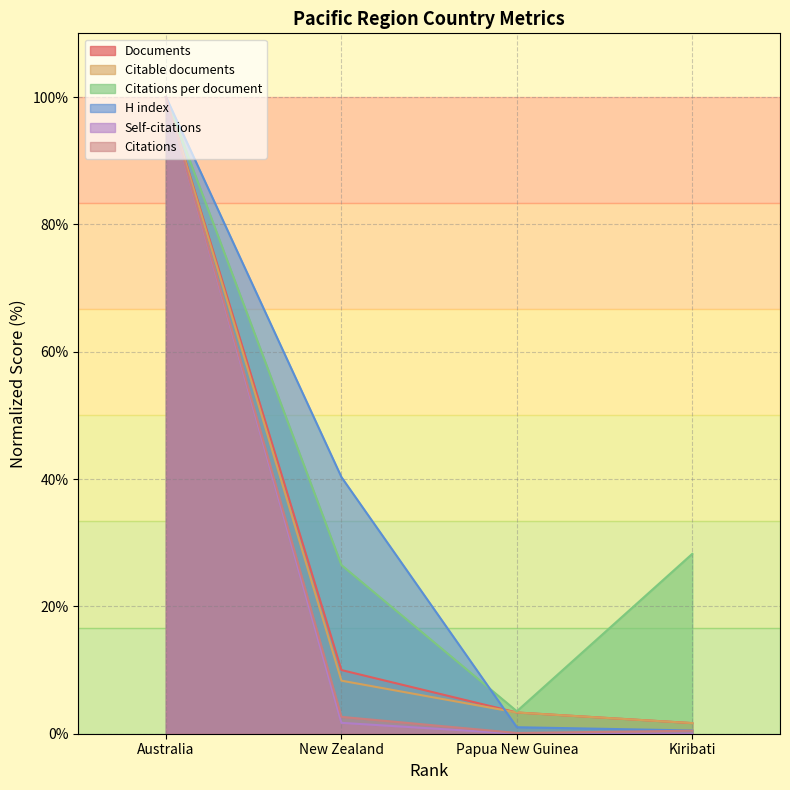

Is the value of H index at New Zealand greater than the value of Documents at Australia?

No